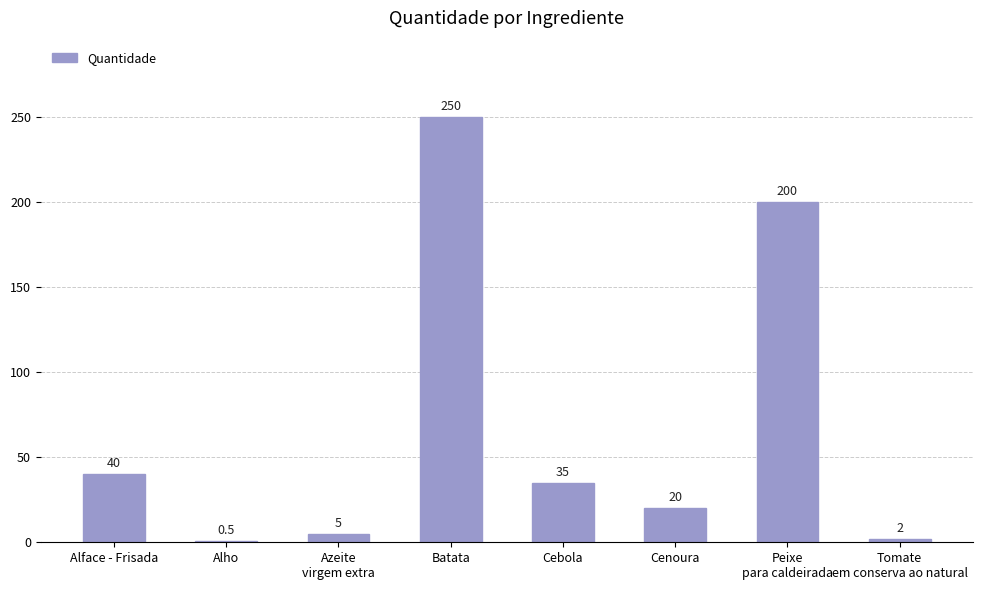

What is the sum of the values at Cenoura and Azeite
virgem extra?

25.0